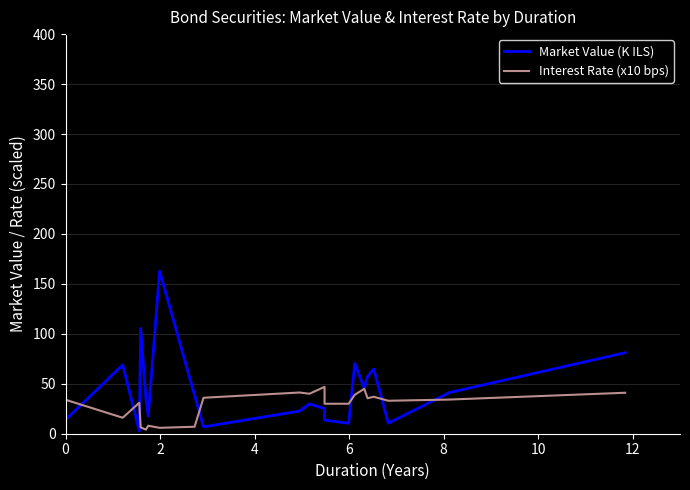

How many values in the Interest Rate (x10 bps) series are below 34?

10